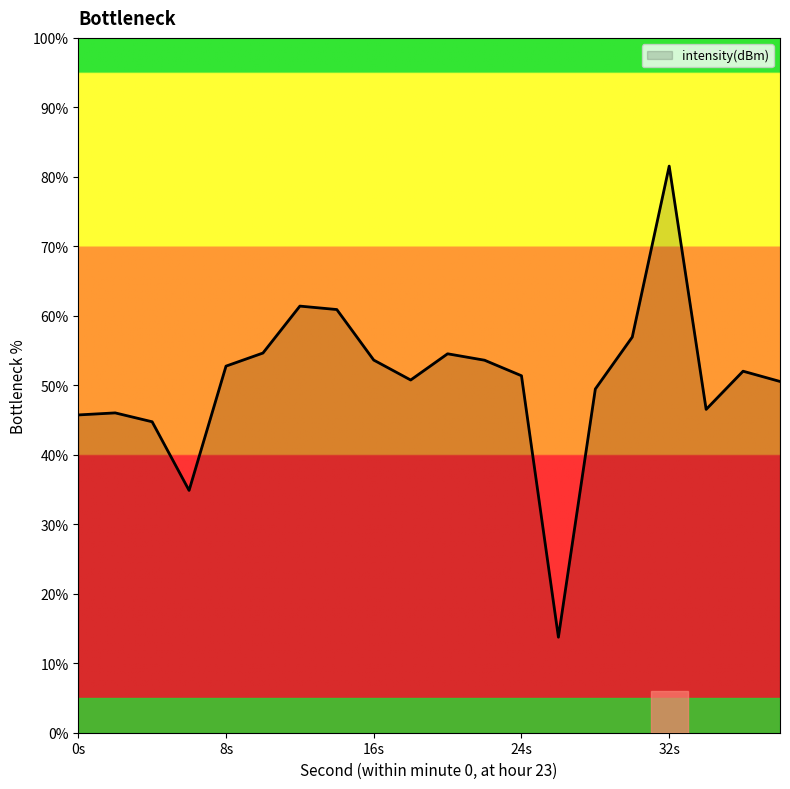

How many interior local valleys (lower than both neighbors) does the data have?

4